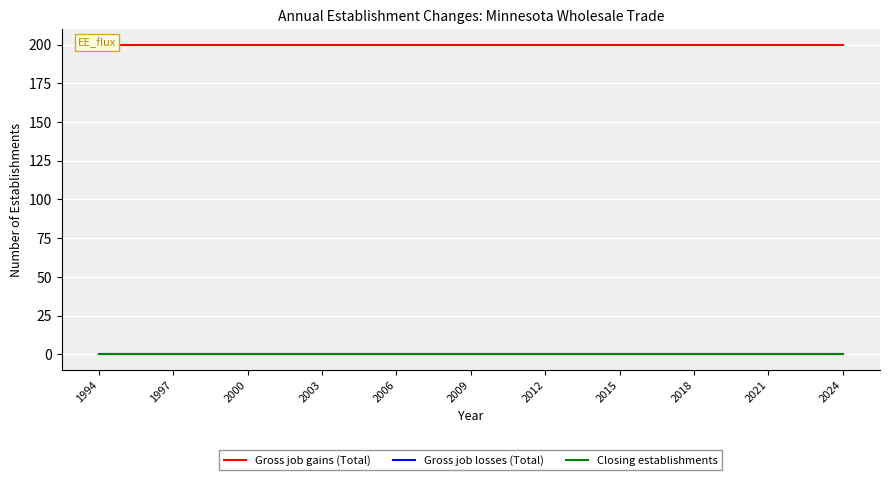

Which label corresponds to the largest value in the chart?

1994